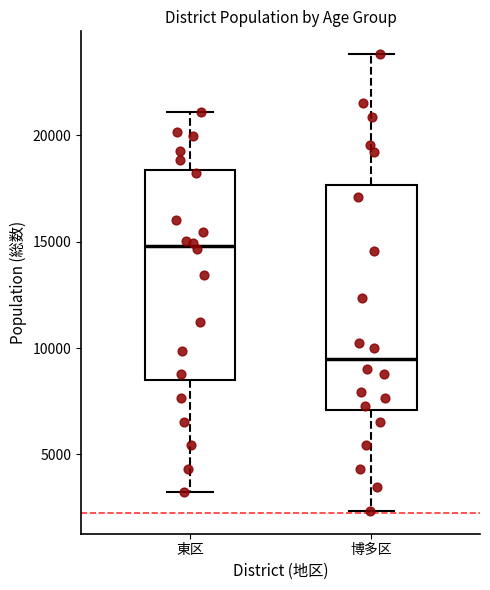

Reading left to right, transcribe this box plot: for each box, give where its median line is, the range the box spans, and where its two whiskers end, as read against the y-axis. The values are not printed on the chart, so give them approximately, as read against the axis.

東区: median 15000, box 8500 to 18500, whiskers 3000 to 21000
博多区: median 9500, box 7000 to 17500, whiskers 2500 to 24000